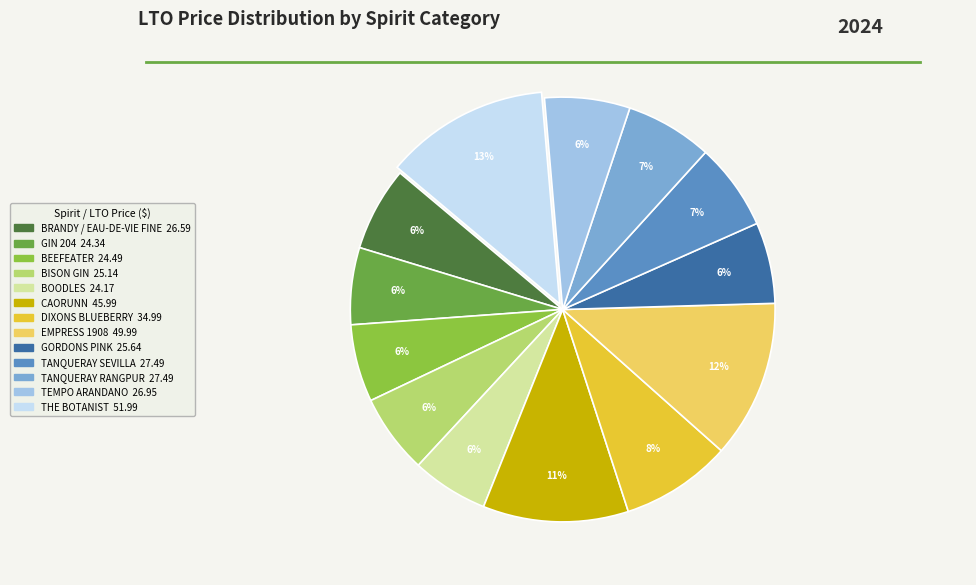

What percentage is the GIN 204 slice, to the nearest percent?

6%